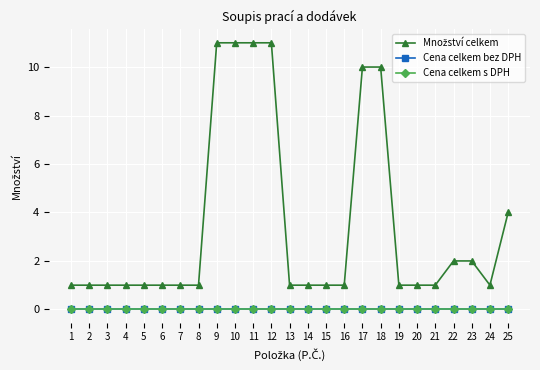

Is this an area chart (filled region under the line)?

No